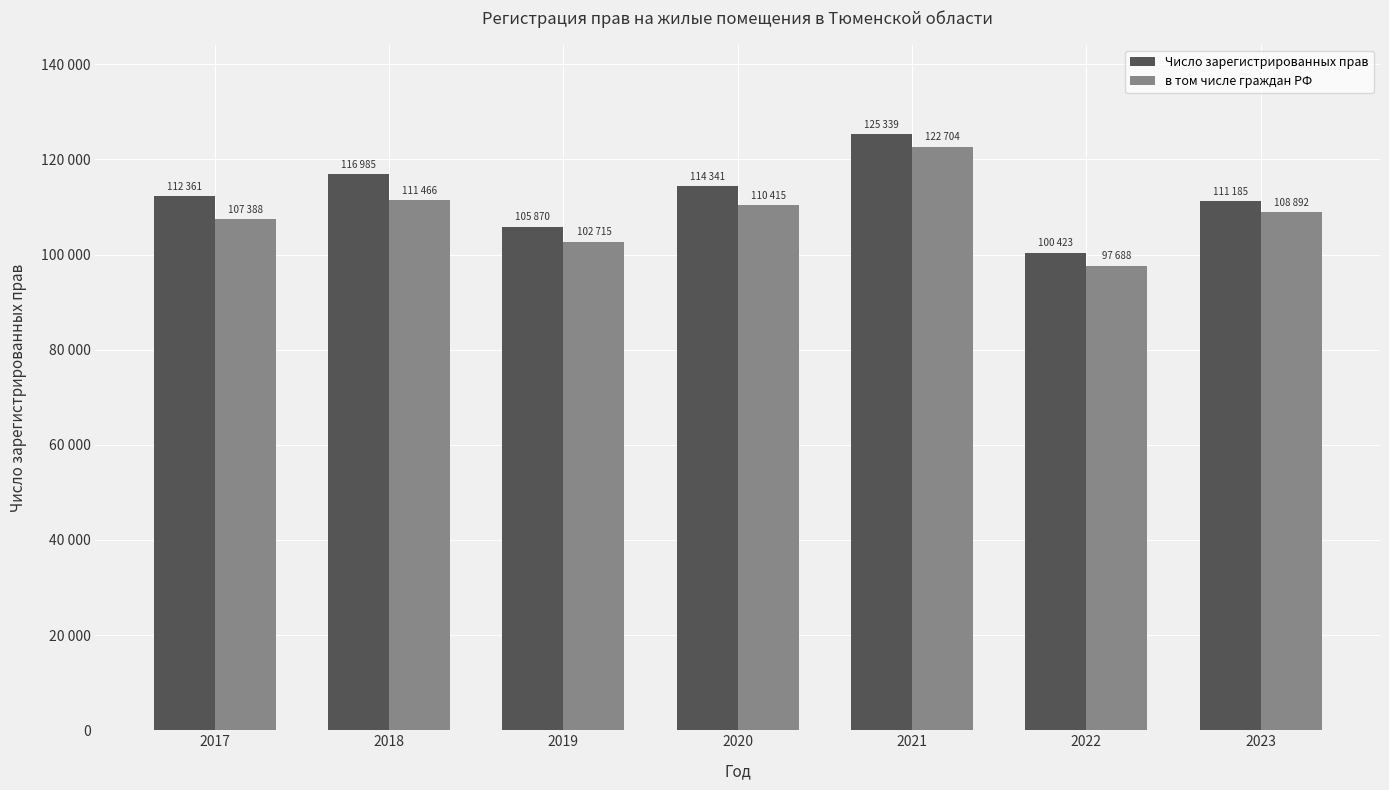

Reading left to right, transcribe all the data shown in this chart.

Число зарегистрированных прав: 112361	116985	105870	114341	125339	100423	111185
в том числе граждан РФ: 107388	111466	102715	110415	122704	97688	108892